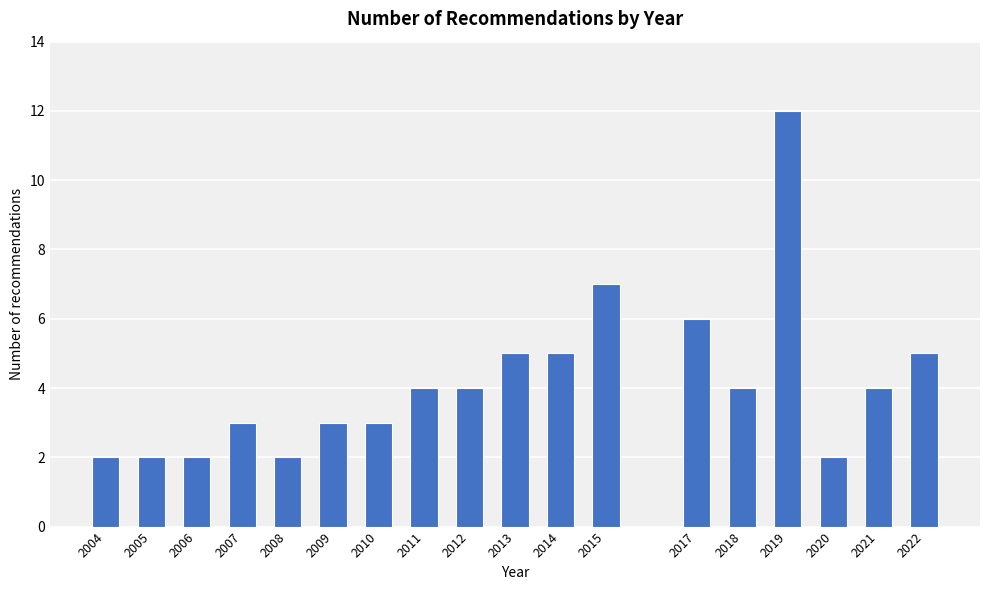

Reading left to right, transcribe all the data shown in this chart.

2	2	2	3	2	3	3	4	4	5	5	7	6	4	12	2	4	5